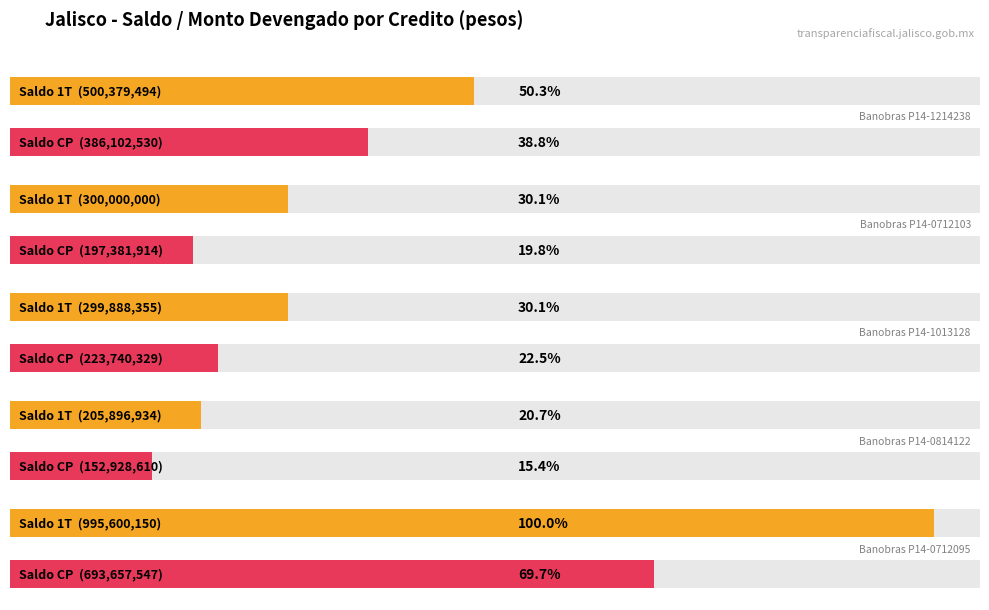

What is the sum of the Saldo CP values at Banobras P14-0712103 and Banobras P14-0814122?

350310523.9